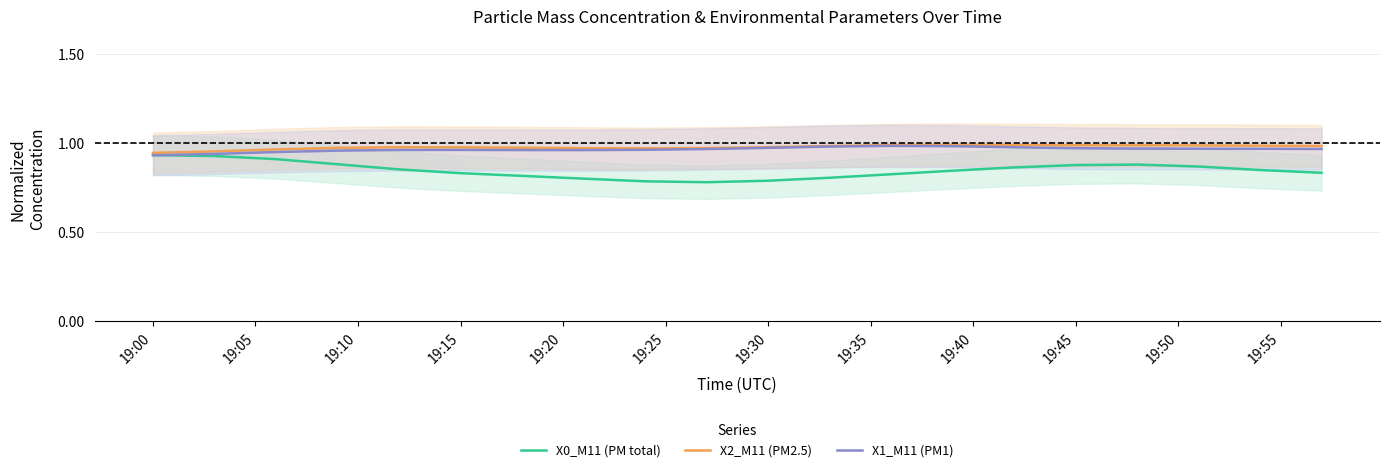

Is it true that X1_M11 (PM1) equals 1.0 at 19:55?

True